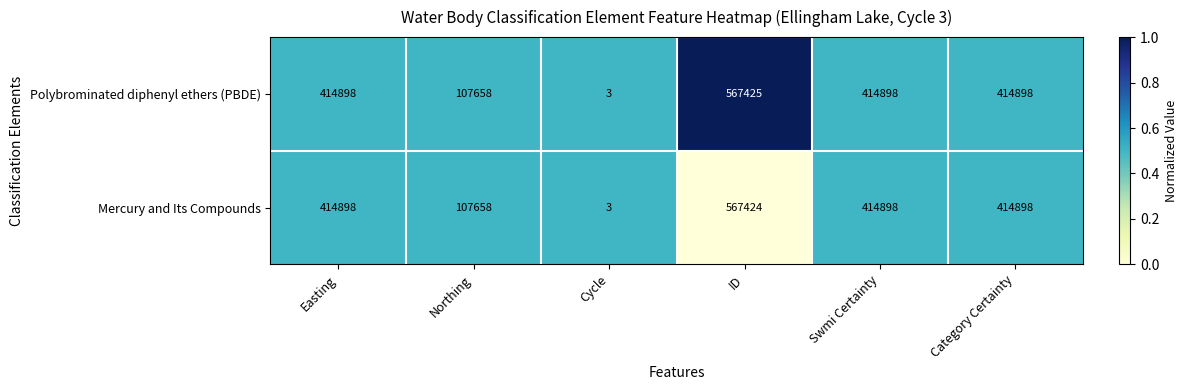

What is the difference between the maximum and second lowest values in the Mercury and Its Compounds series?

459766